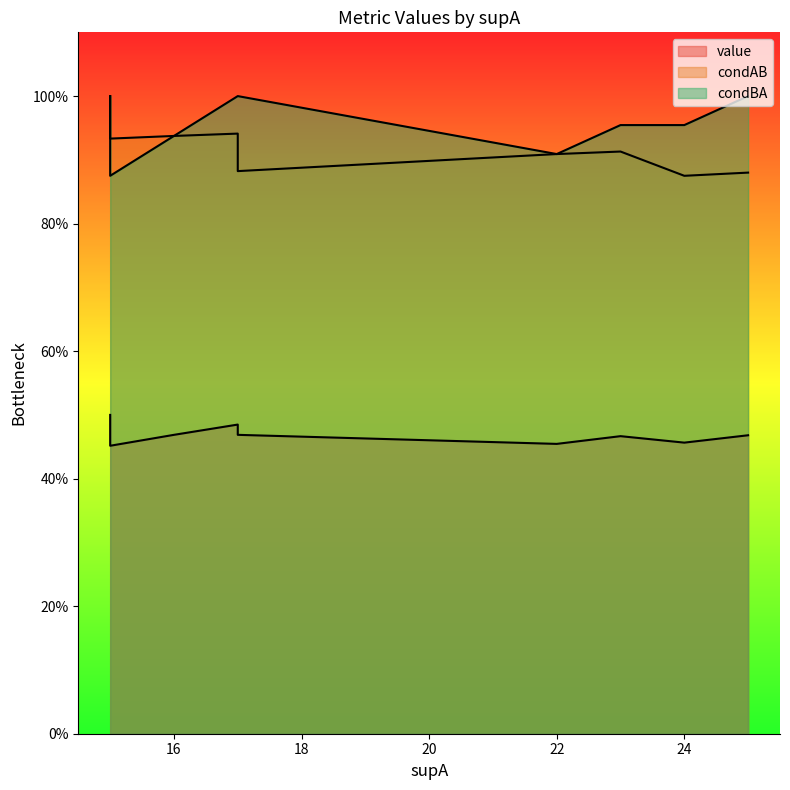

At 15, list the series in order from smallest to largest.

value, condAB, condBA